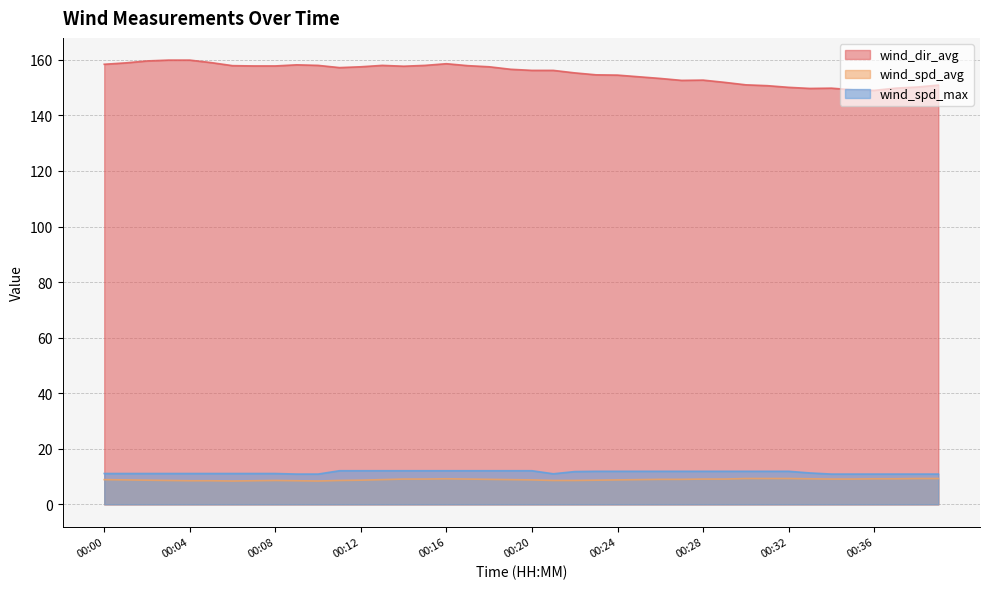

What is the average value of the wind_dir_avg series?

155.2